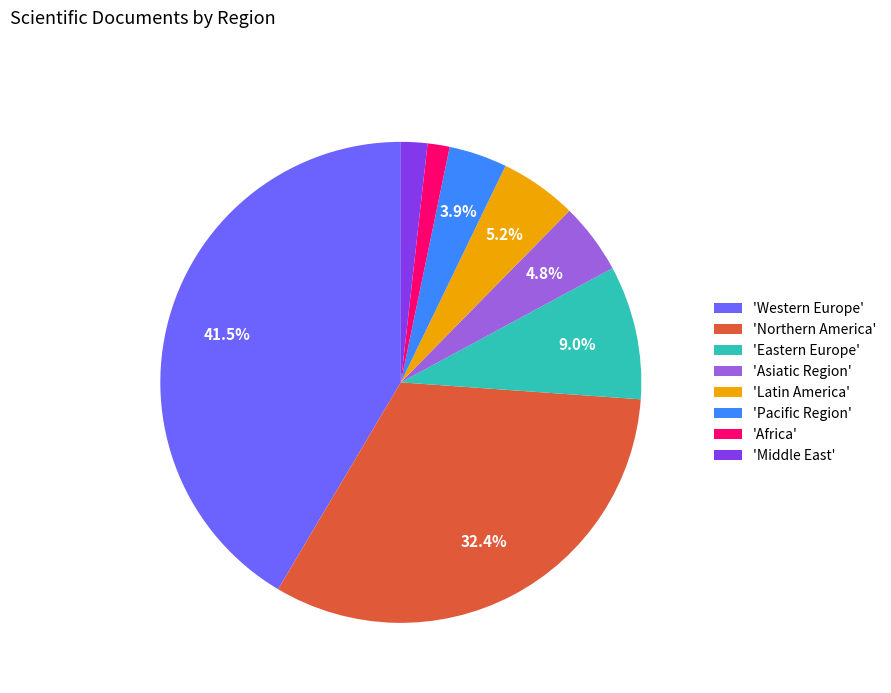

Which has a higher value, 'Middle East' or 'Northern America'?

'Northern America'